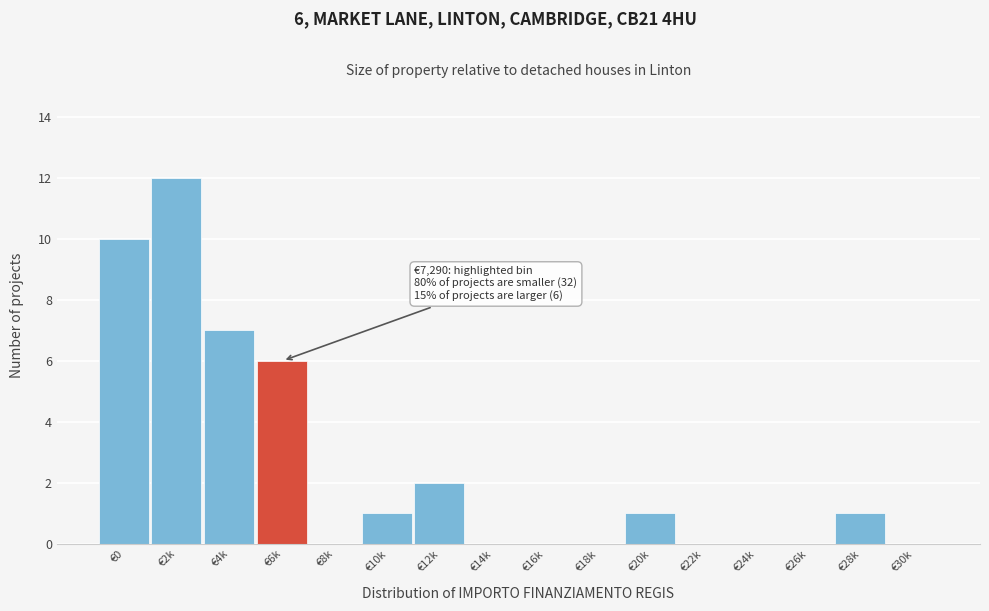

Reading left to right, transcribe all the data shown in this chart.

€0=10	€2k=12	€4k=7	€6k=6	€8k=0	€10k=1	€12k=2	€14k=0	€16k=0	€18k=0	€20k=1	€22k=0	€24k=0	€26k=0	€28k=1	€30k=0